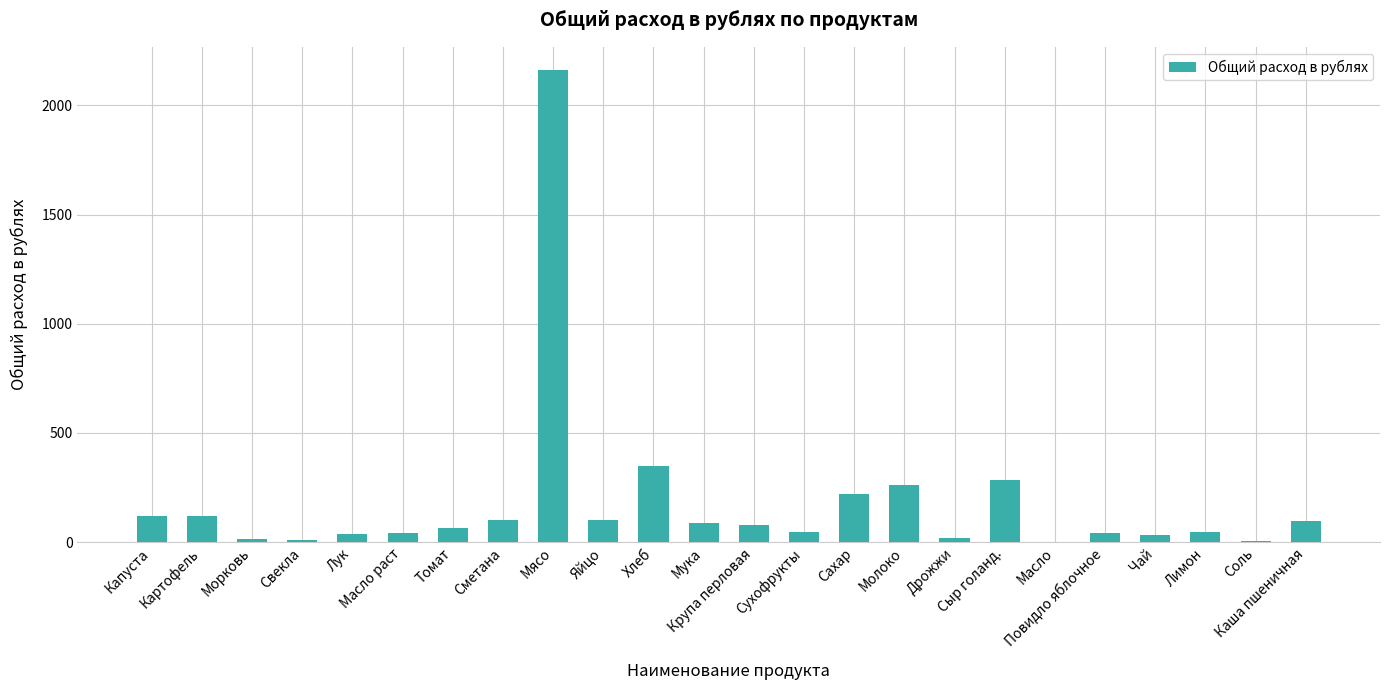

Between Сыр голанд. and Сахар, which is larger?

Сыр голанд.